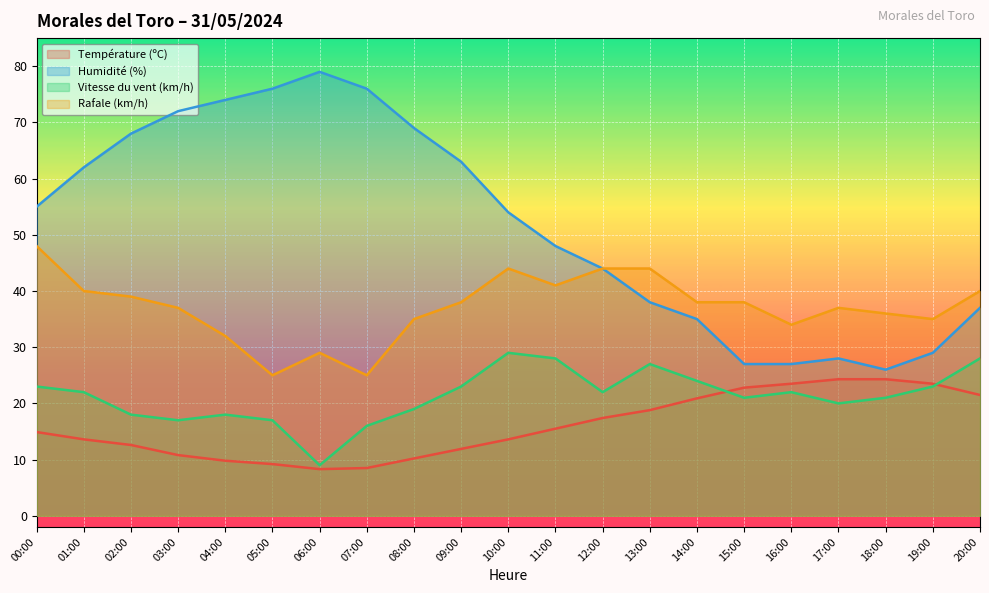

Is the value of Vitesse du vent (km/h) at 11:00 greater than the value of Rafale (km/h) at 00:00?

No